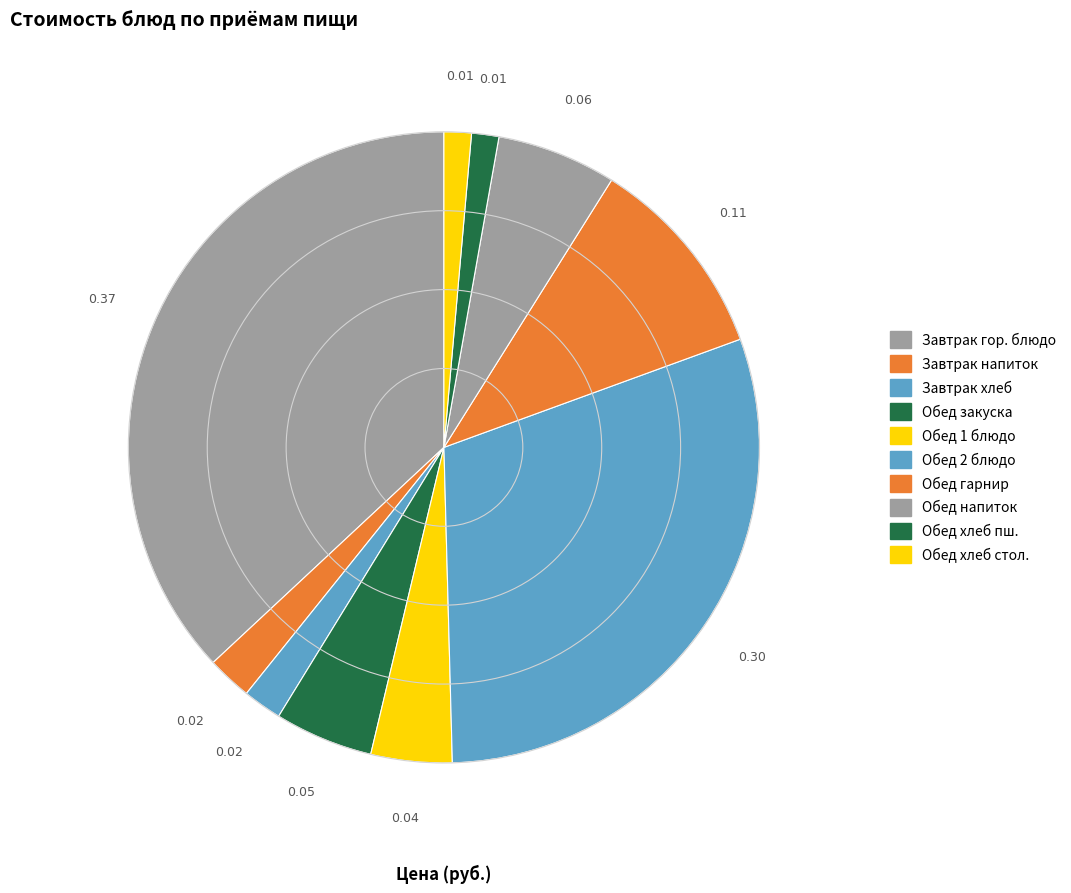

Count the number of slices in the pie.

10